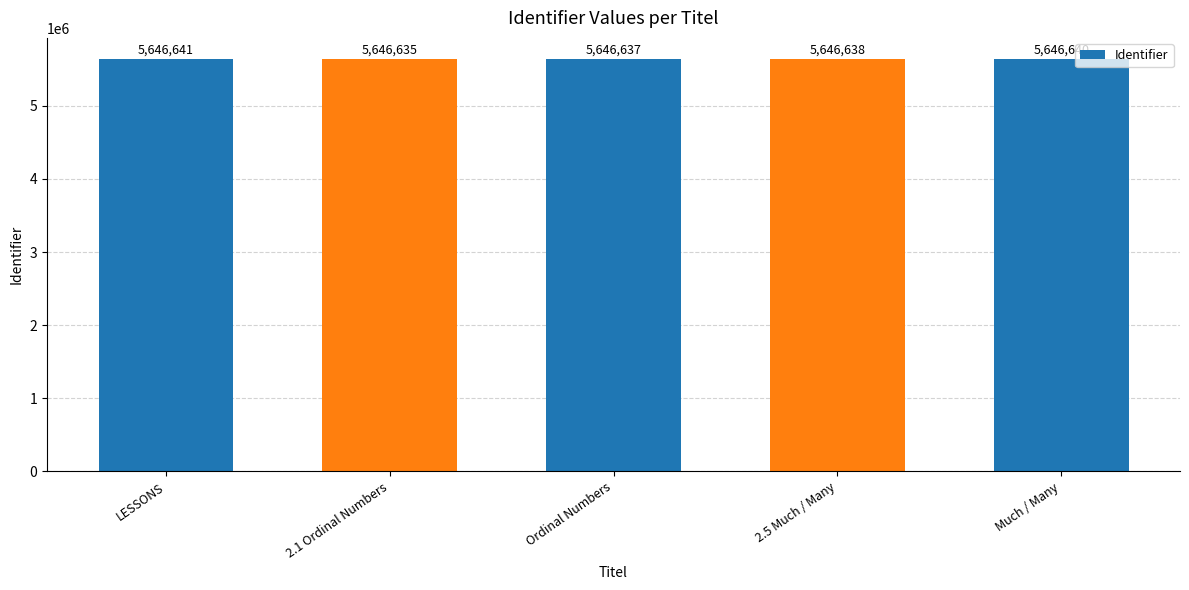

Approximately how many times larger is the value at Much / Many compared to Ordinal Numbers?

1.0